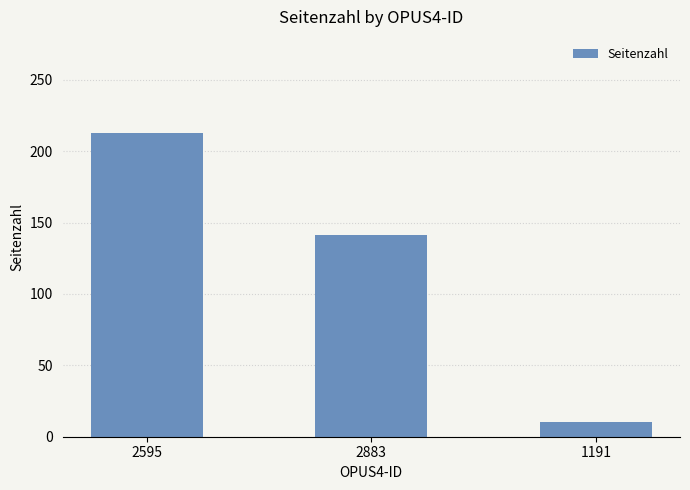

What is the sum of all values?

364